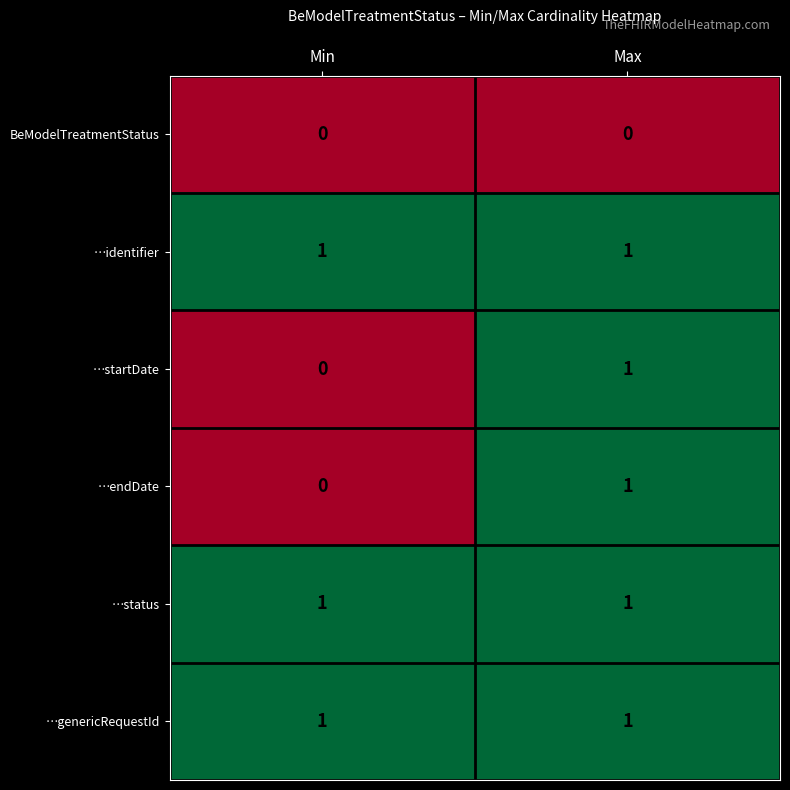

What is the spread (max minus min) of values at Min?

1